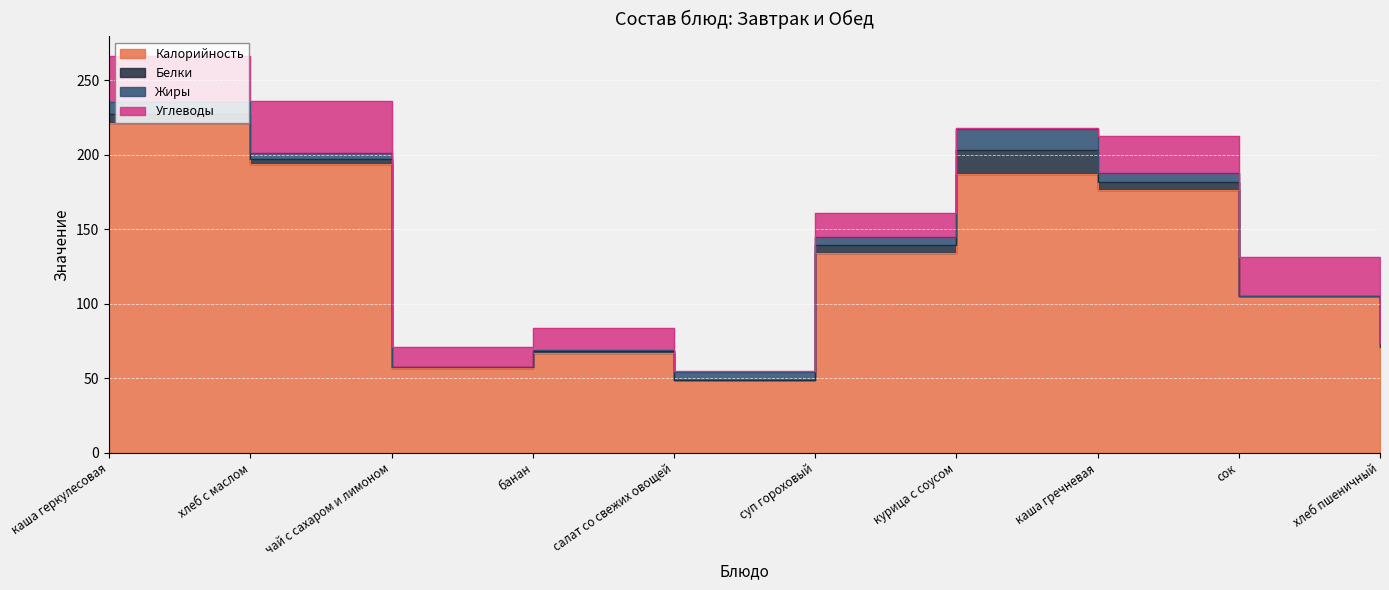

Reading left to right, extract all data points from this chart.

Калорийность: каша геркулесовая=221.0	хлеб с маслом=194.0	чай с сахаром и лимоном=57.0	банан=67.0	салат со свежих овощей=49.0	суп гороховый=134.0	курица с соусом=187.0	каша гречневая=176.0	сок=105.0	хлеб пшеничный=71.0
Белки: каша геркулесовая=6.0	хлеб с маслом=3.0	чай с сахаром и лимоном=0.2	банан=1.0	салат со свежих овощей=0.0	суп гороховый=5.5	курица с соусом=16.0	каша гречневая=5.5	сок=0.2	хлеб пшеничный=2.3
Жиры: каша геркулесовая=8.0	хлеб с маслом=4.0	чай с сахаром и лимоном=0.0	банан=1.0	салат со свежих овощей=5.0	суп гороховый=5.3	курица с соусом=14.0	каша гречневая=6.0	сок=0.0	хлеб пшеничный=0.3
Углеводы: каша геркулесовая=31.0	хлеб с маслом=35.0	чай с сахаром и лимоном=13.7	банан=15.0	салат со свежих овощей=1.0	суп гороховый=16.3	курица с соусом=1.0	каша гречневая=25.0	сок=25.7	хлеб пшеничный=15.6